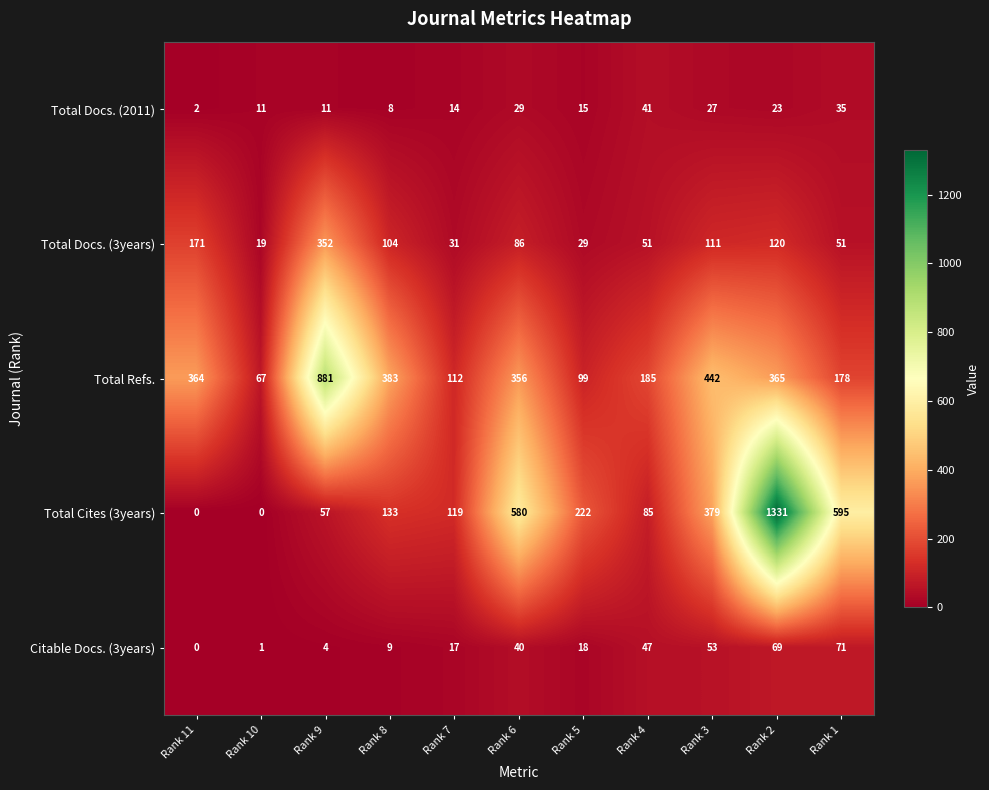

How many distinct data groups are displayed?

5